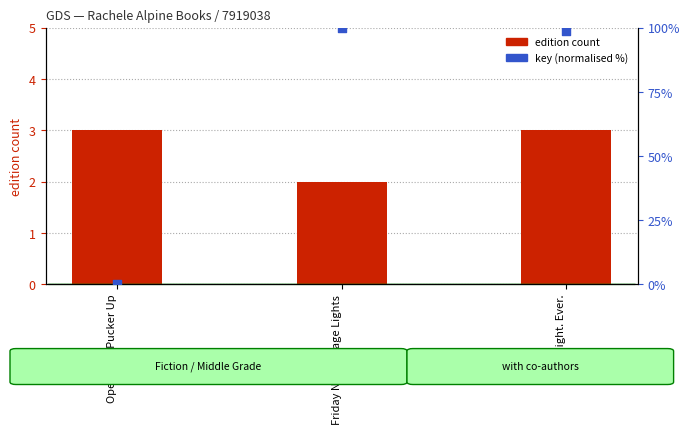

Is the value of key (normalised %) at Operation Pucker Up greater than the value of edition count at Friday Night Stage Lights?

No